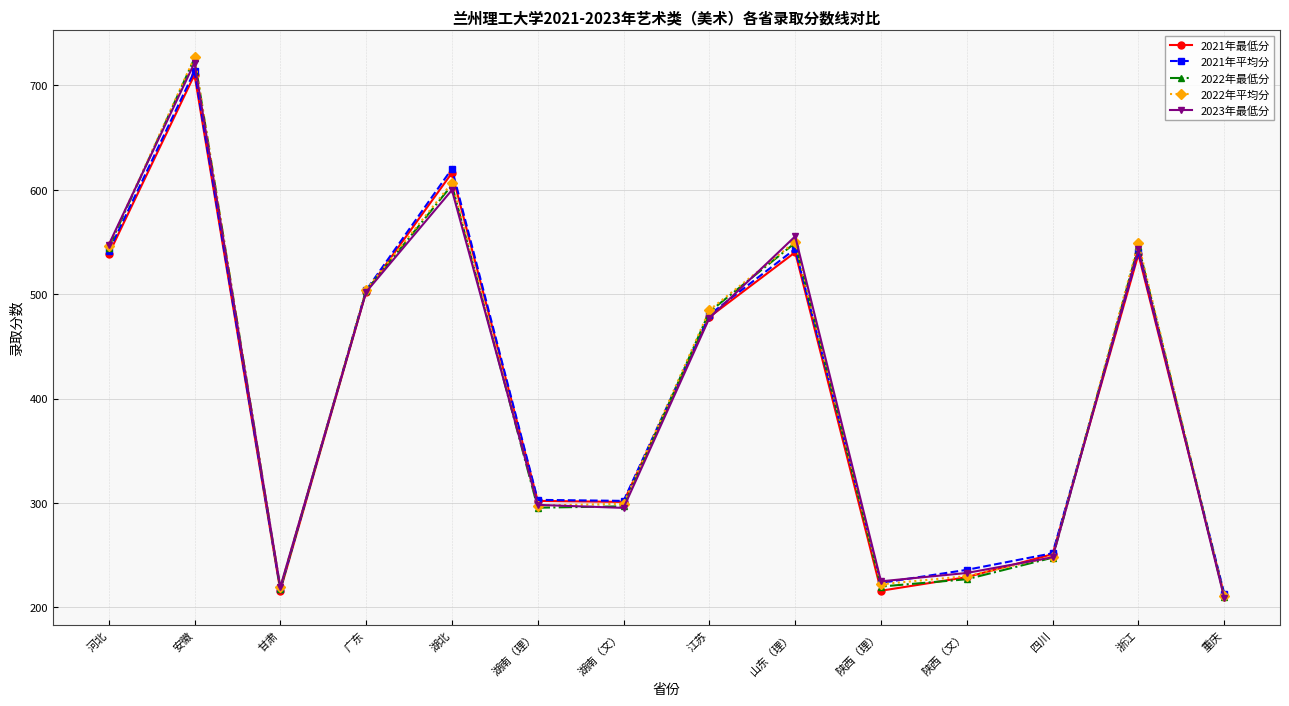

How many values in the 2021年平均分 series exceed 480?

7